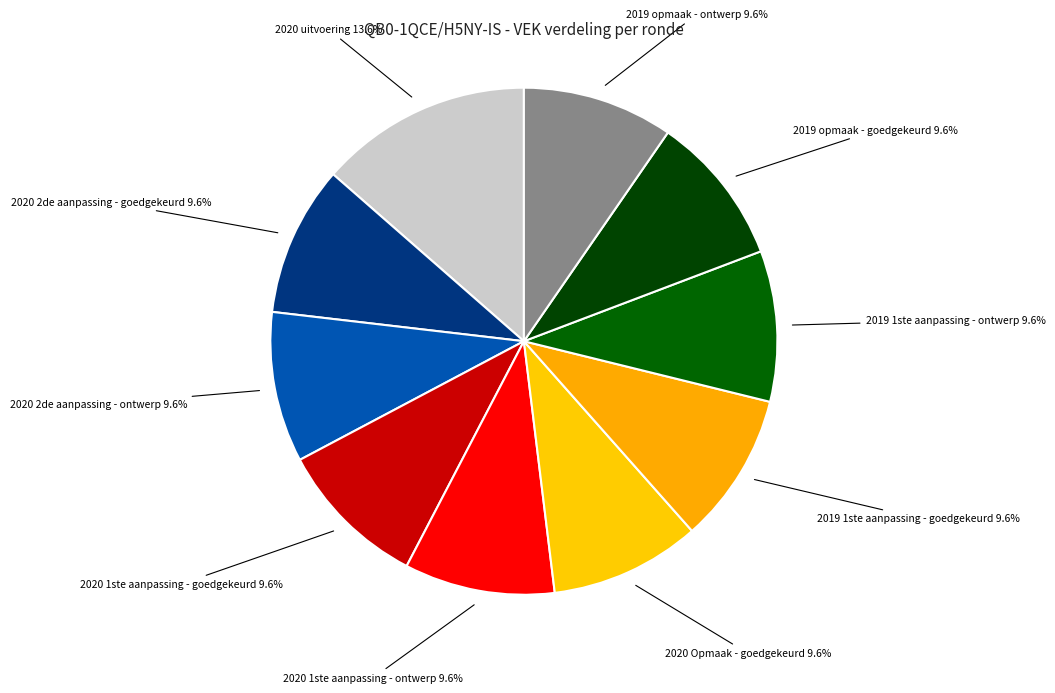

Is there a majority slice in this chart?

No